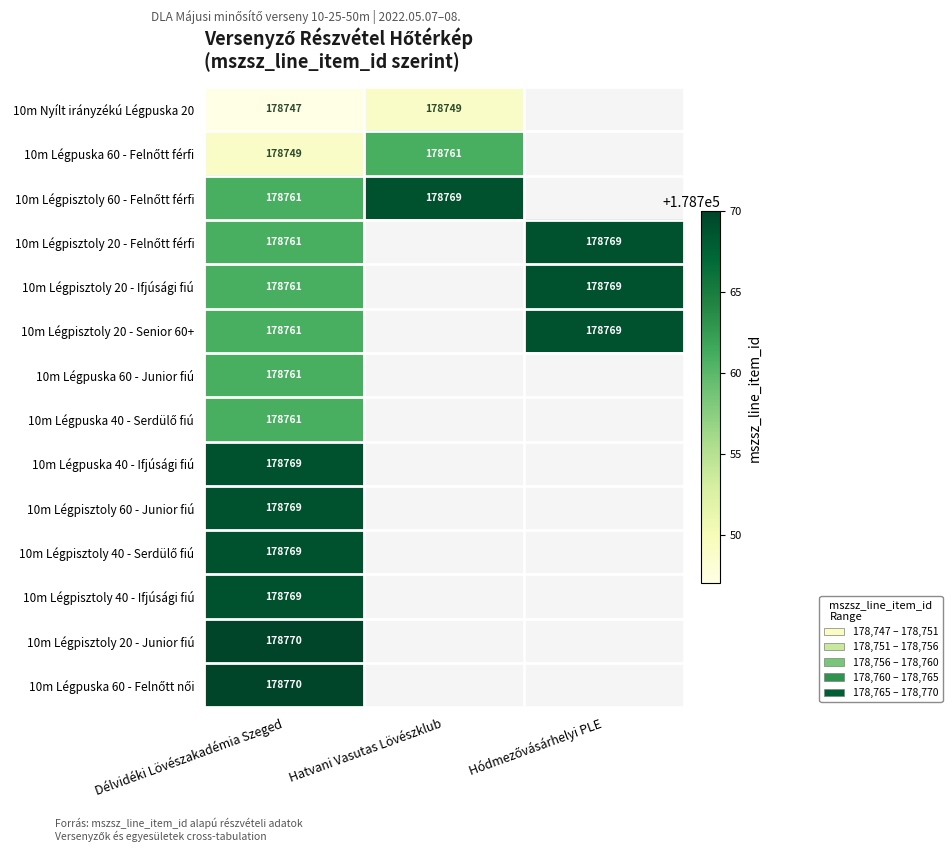

The 10m Légpisztoly 60 - Junior fiú series shows 178769 at Délvidéki Lövészakadémia Szeged. True or false?

True